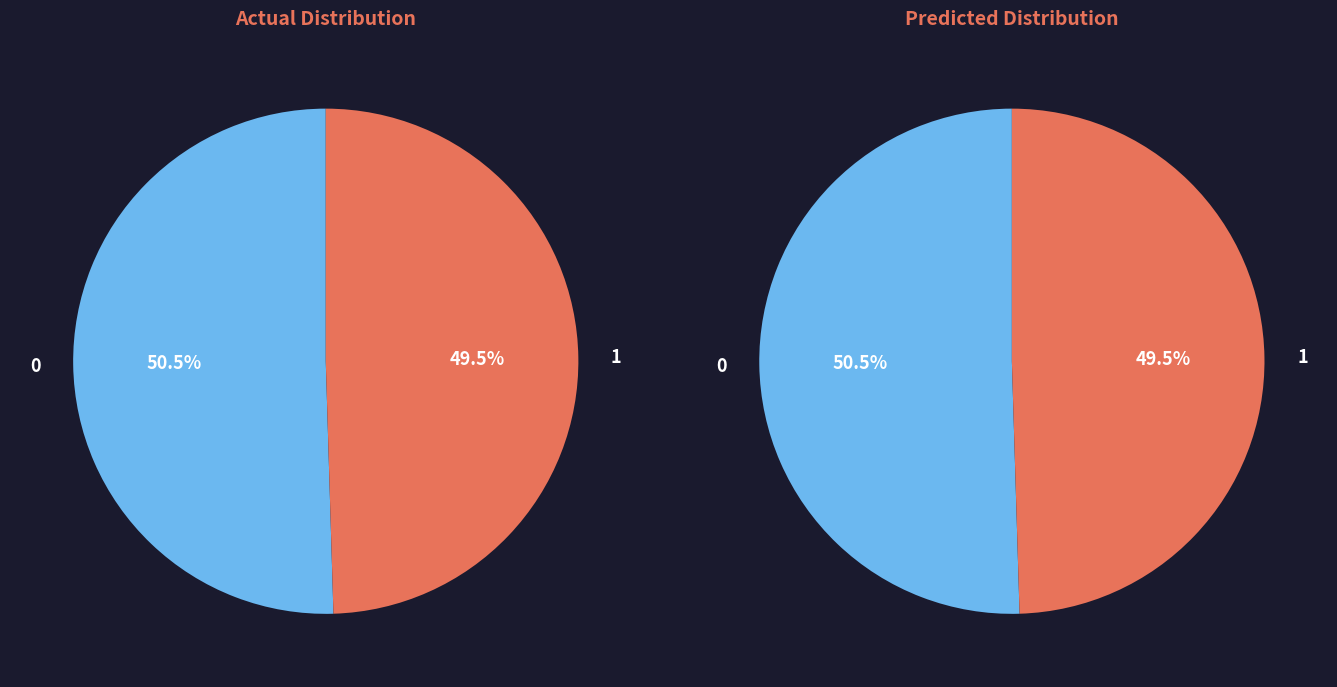

The BOC/Other slice represents 63% of the pie. True or false?

False